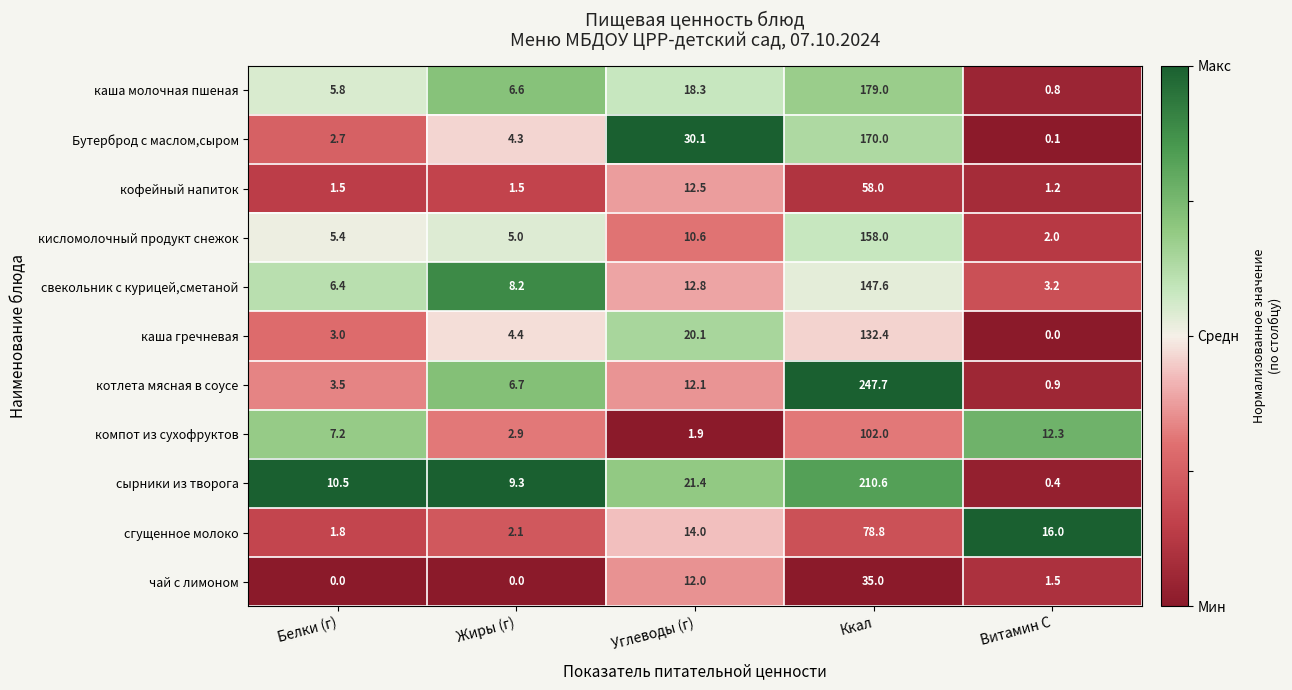

List the labels in order of сгущенное молоко value, smallest first.

Белки (г), Жиры (г), Углеводы (г), Витамин С, Ккал